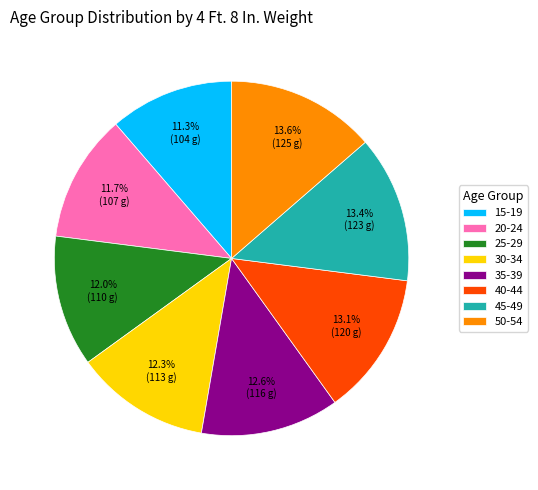

The 40-44 slice represents 24% of the pie. True or false?

False